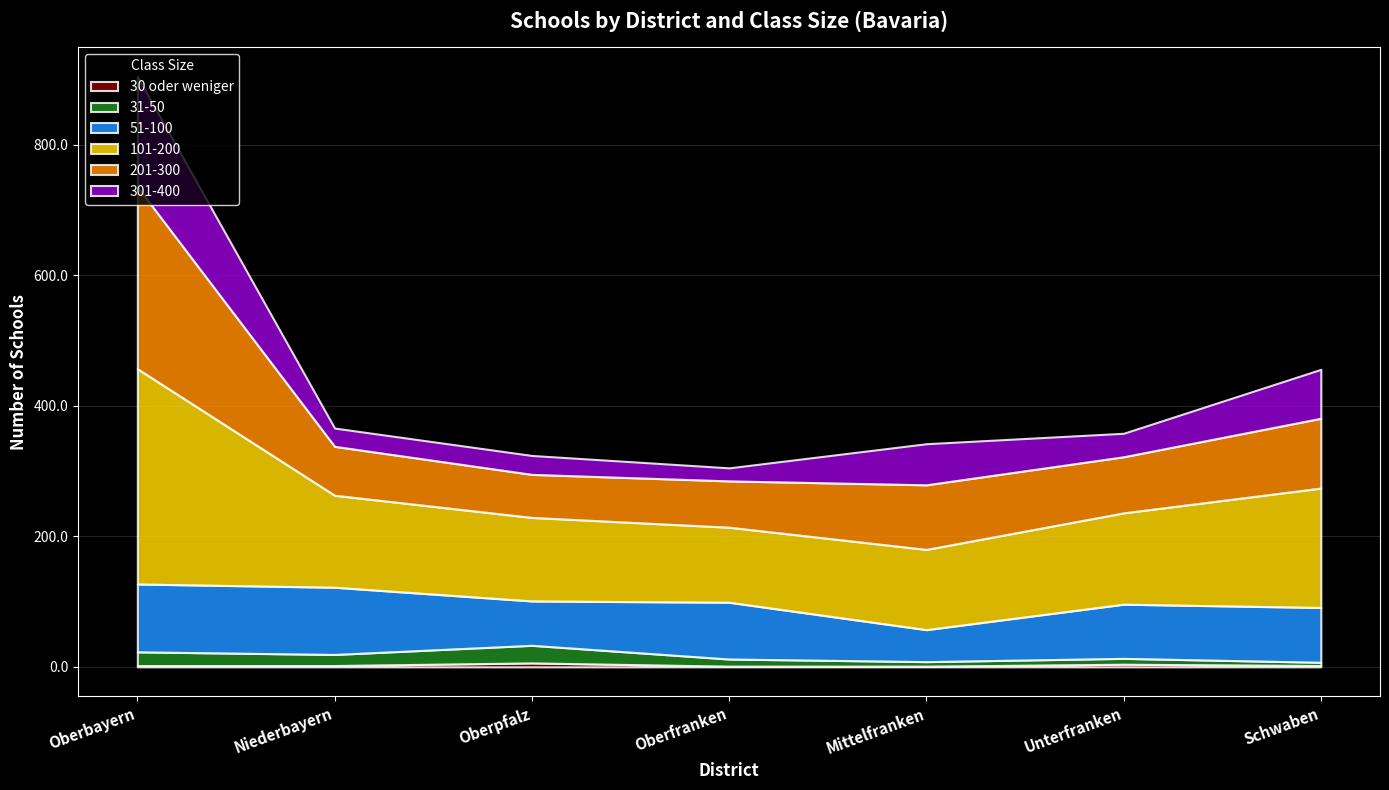

What is the maximum value for 30 oder weniger?

6